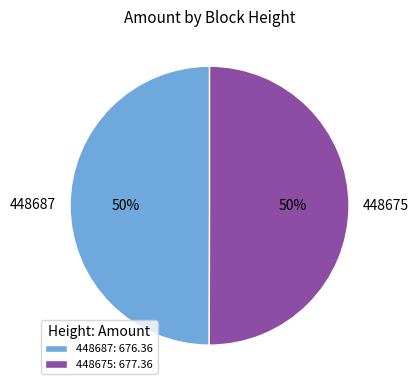

Do 448687 and 448675 together represent more than half of the pie?

Yes